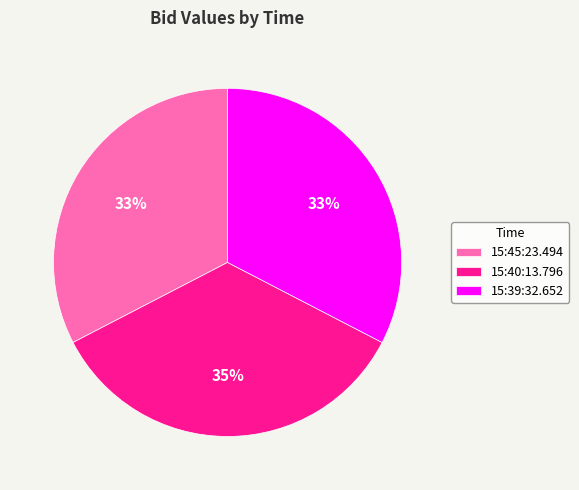

What percentage is the 15:45:23.494 slice, to the nearest percent?

33%